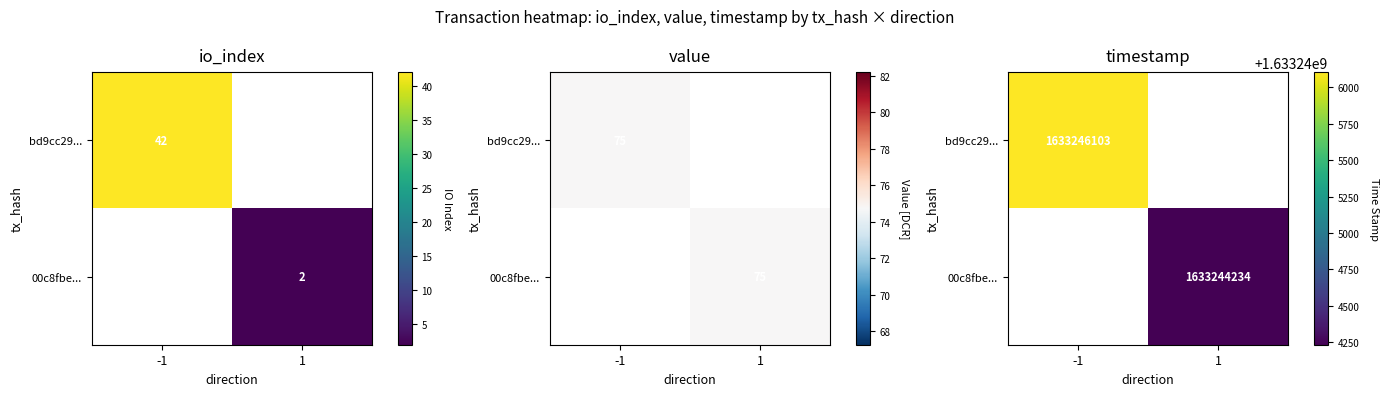

List the series in order of their overall mean, highest first.

bd9cc29..., 00c8fbe...